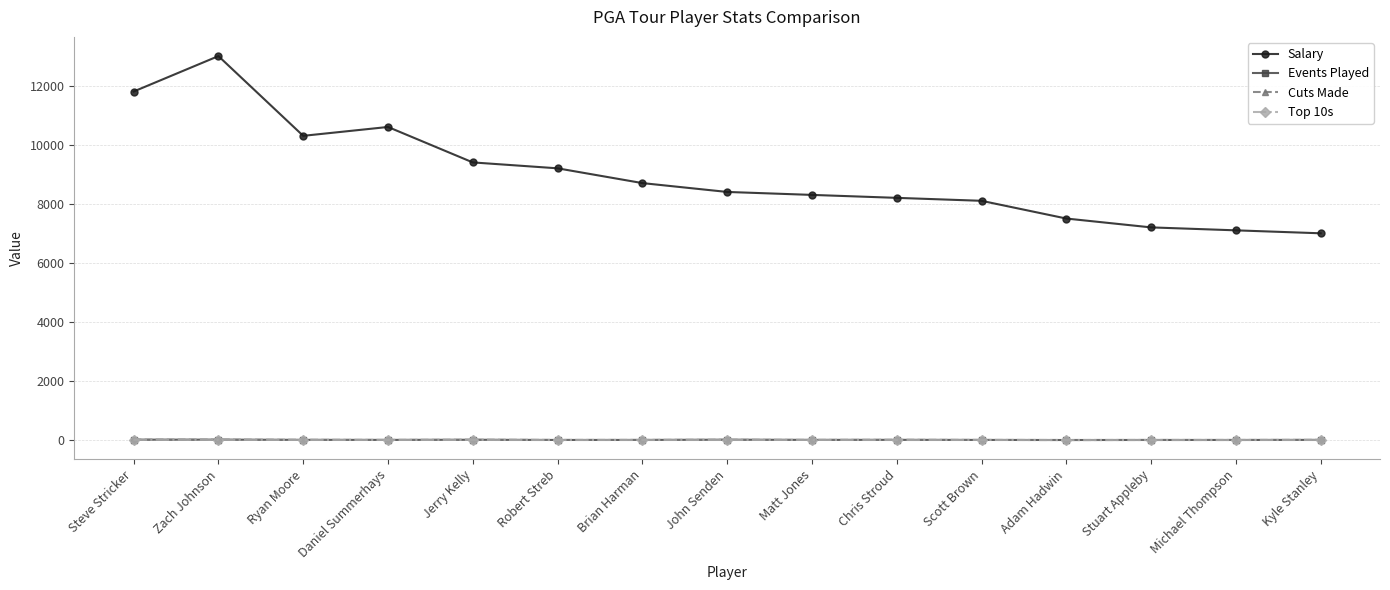

What is the label of the 15th point from the right?

Steve Stricker